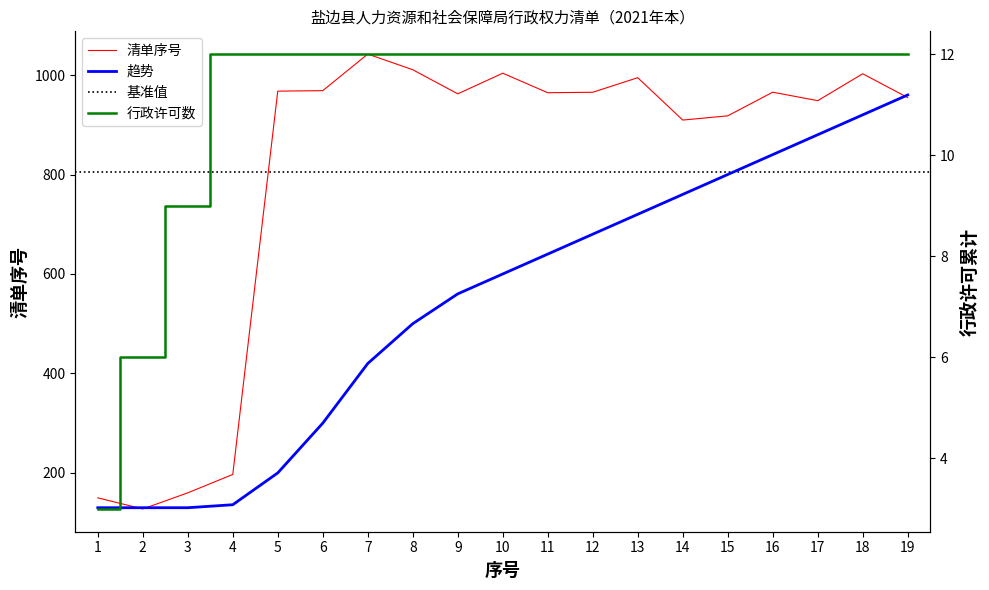

How many data points in 权力类型序号 are less than 964?

9